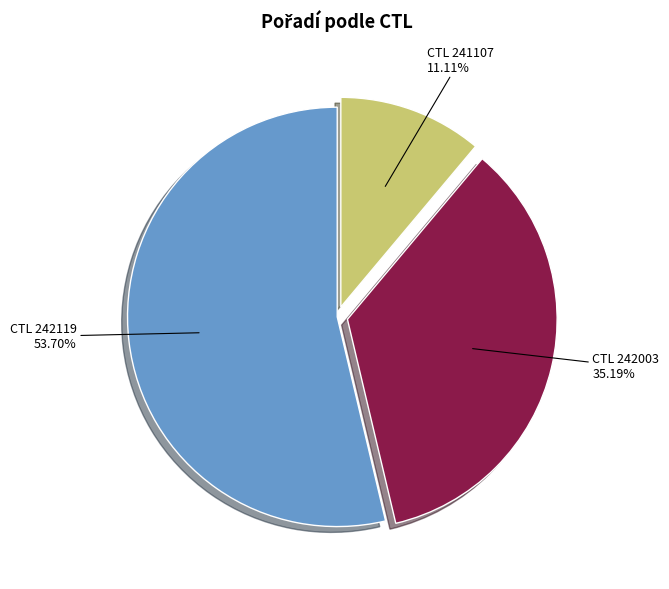

Count the number of slices in the pie.

3